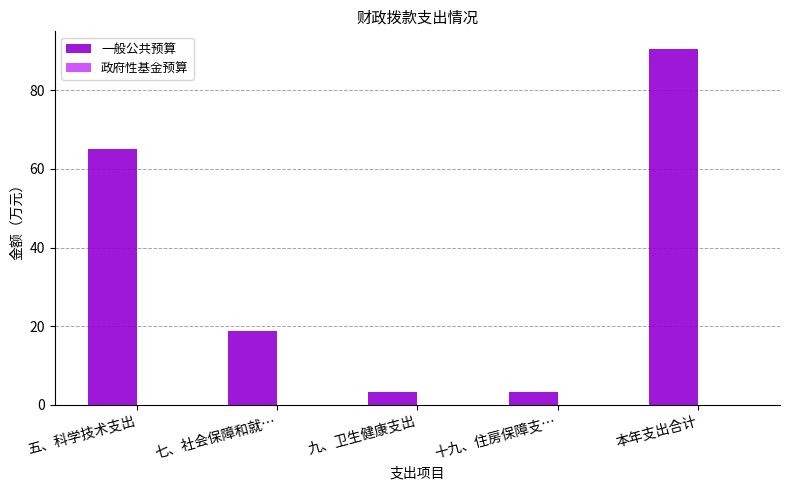

Read the value at 五、科学技术支出.

65.2